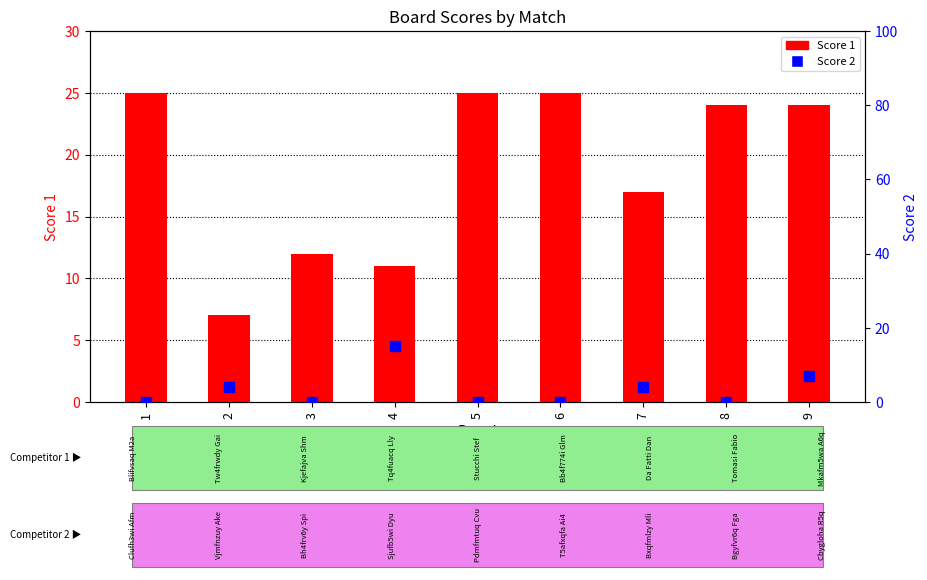

Which series has the largest Y range (max minus min)?

Score 1